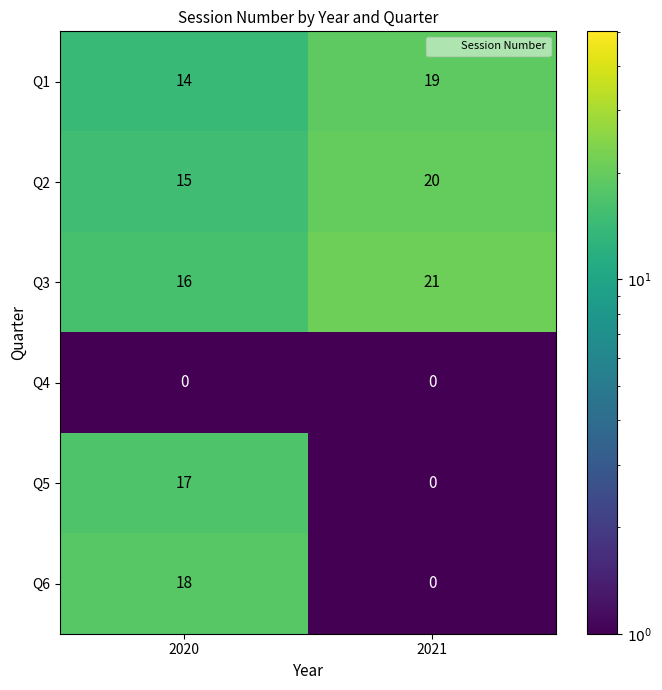

Is it true that Q4 equals 0 at 2020?

True